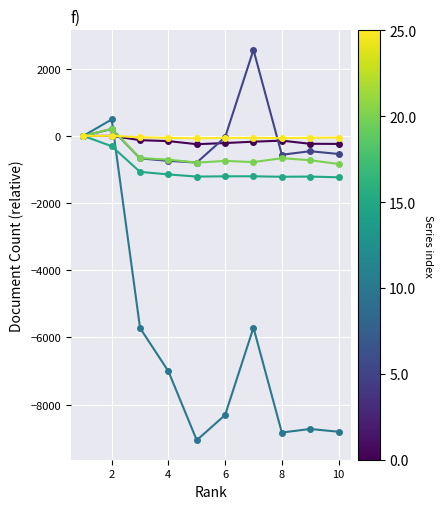

Does the chart have visible grid lines?

Yes